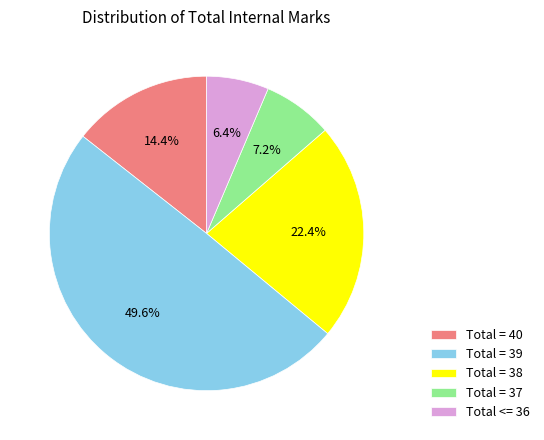

To the nearest percent, what percentage of the pie is Total = 38?

22%